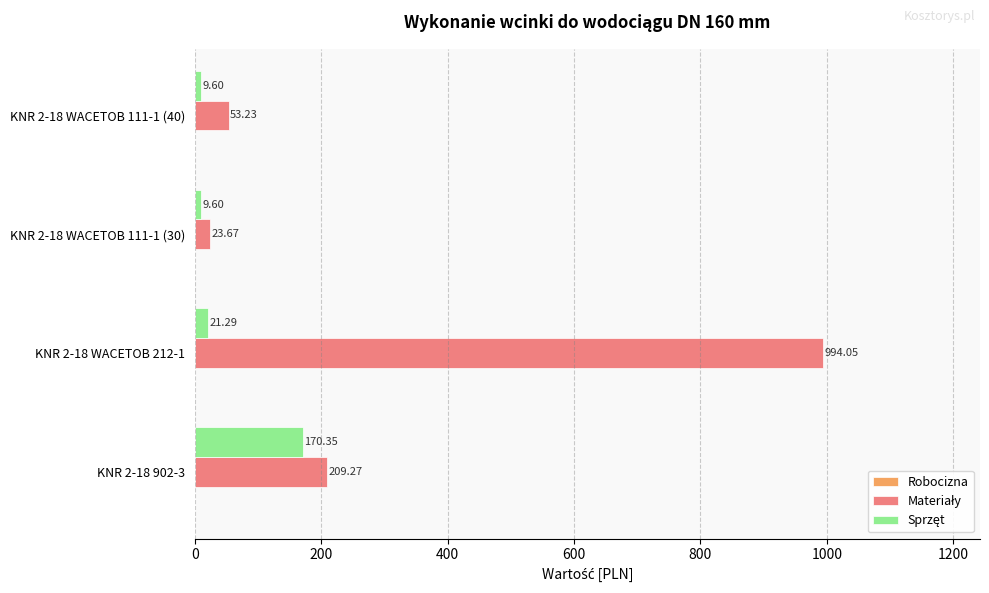

What is the spread (max minus min) of values at KNR 2-18 WACETOB 212-1?

972.8